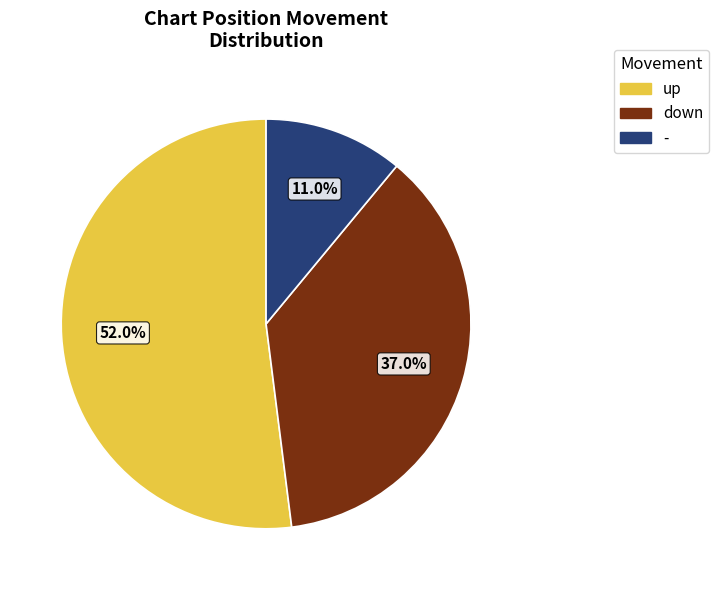

To the nearest percent, what percentage of the pie is down?

37%